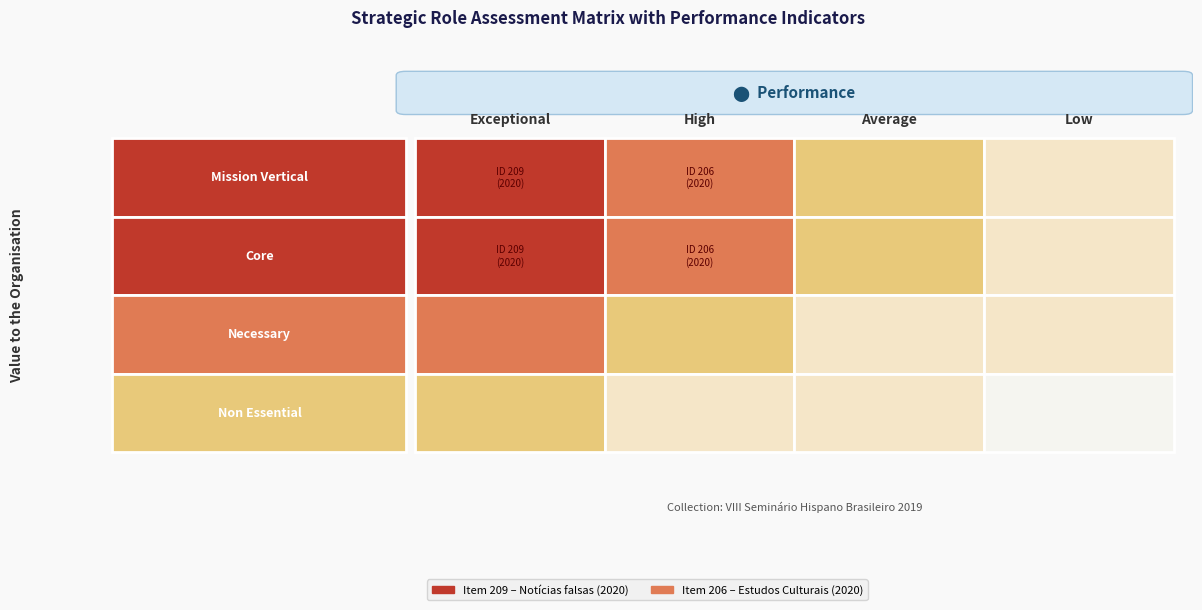

Which series has the widest spread of values?

Mission Vertical